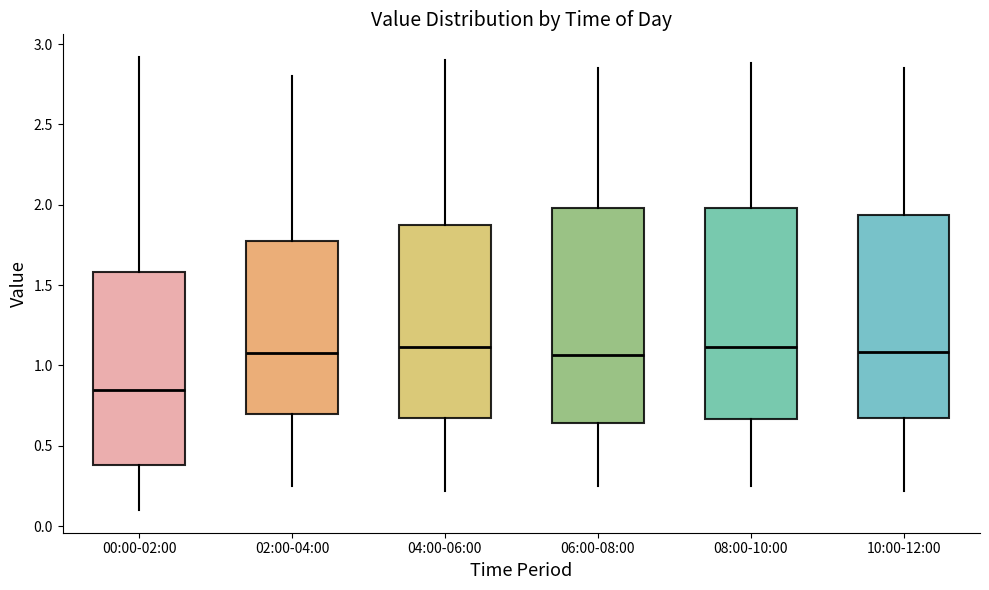

Reading left to right, transcribe this box plot: for each box, give where its median line is, the range the box spans, and where its two whiskers end, as read against the y-axis. The values are not printed on the chart, so give them approximately, as read against the axis.

00:00-02:00: median 0.85, box 0.40 to 1.60, whiskers 0.10 to 2.90
02:00-04:00: median 1.10, box 0.70 to 1.80, whiskers 0.25 to 2.80
04:00-06:00: median 1.10, box 0.65 to 1.90, whiskers 0.20 to 2.90
06:00-08:00: median 1.05, box 0.65 to 2.00, whiskers 0.25 to 2.85
08:00-10:00: median 1.10, box 0.65 to 2.00, whiskers 0.25 to 2.90
10:00-12:00: median 1.10, box 0.65 to 1.95, whiskers 0.20 to 2.85